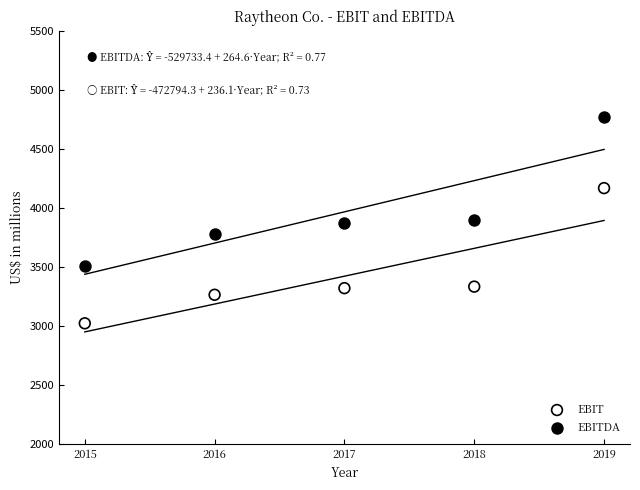

What are all the series names shown in the legend?

EBIT, EBITDA